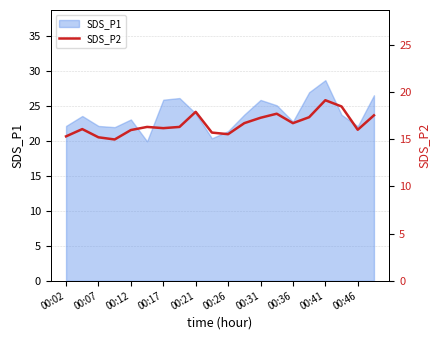

What is the minimum value shown in the chart?

15.0